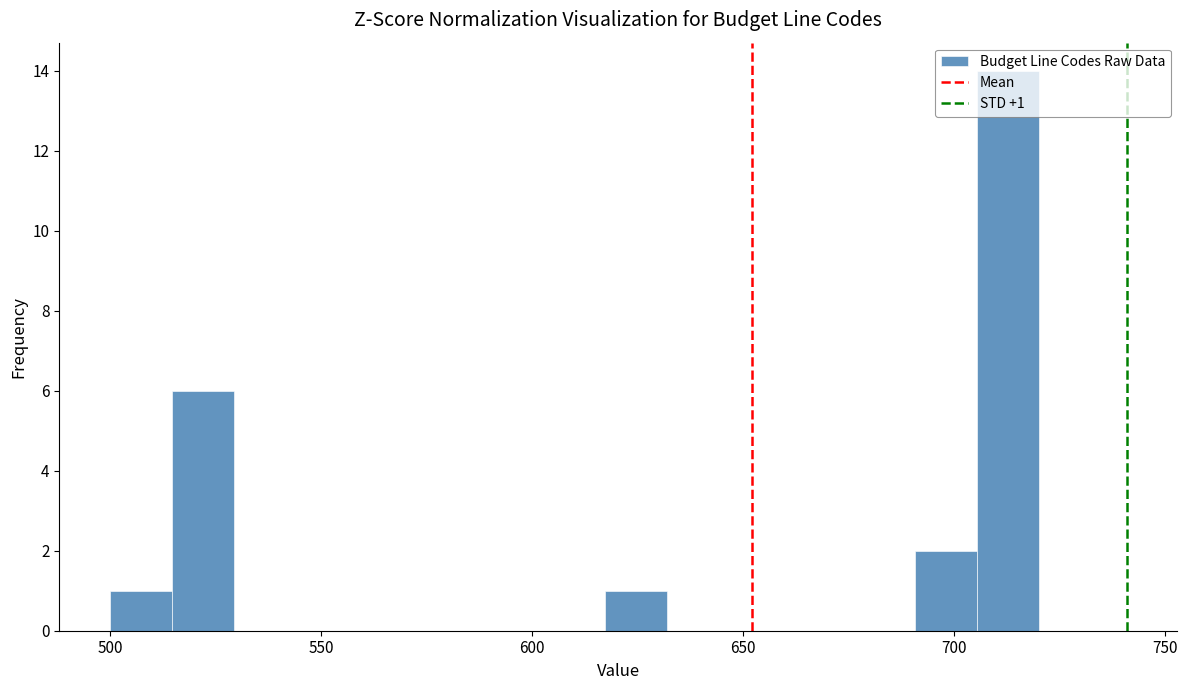

Around what value on the x-axis is the tallest bar? Give the approximate position of its centre, as read against the axis.

715